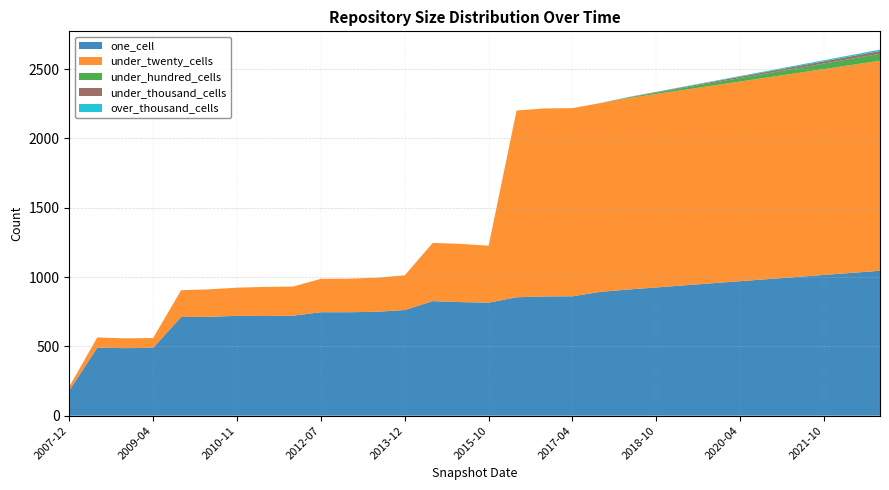

Reading left to right, what are all the values shown in this chart?

one_cell: 2007-12-19=181	2008-04-01=490	2008-10-10=487	2009-04-06=489	2009-09-25=712	2010-04-01=713	2010-11-17=720	2011-06-10=719	2012-01-18=721	2012-07-13=746	2013-02-20=746	2013-07-09=749	2013-12-20=762	2014-09-08=826	2015-04-09=819	2015-10-01=815	2016-04-05=854	2016-10-07=860	2017-04-12=861	2017-10-12=893	2018-04-01=910	2018-10-01=925	2019-04-01=940	2019-10-01=955	2020-04-01=970	2020-10-01=985	2021-04-01=1000	2021-10-01=1015	2022-04-01=1030	2022-10-01=1045
under_twenty_cells: 2007-12-19=28	2008-04-01=74	2008-10-10=71	2009-04-06=71	2009-09-25=193	2010-04-01=198	2010-11-17=203	2011-06-10=210	2012-01-18=210	2012-07-13=241	2013-02-20=242	2013-07-09=246	2013-12-20=250	2014-09-08=420	2015-04-09=420	2015-10-01=411	2016-04-05=1347	2016-10-07=1356	2017-04-12=1357	2017-10-12=1362	2018-04-01=1380	2018-10-01=1395	2019-04-01=1410	2019-10-01=1425	2020-04-01=1440	2020-10-01=1455	2021-04-01=1470	2021-10-01=1485	2022-04-01=1500	2022-10-01=1515
under_hundred_cells: 2007-12-19=0	2008-04-01=0	2008-10-10=0	2009-04-06=0	2009-09-25=0	2010-04-01=0	2010-11-17=0	2011-06-10=0	2012-01-18=0	2012-07-13=0	2013-02-20=0	2013-07-09=0	2013-12-20=0	2014-09-08=0	2015-04-09=0	2015-10-01=0	2016-04-05=0	2016-10-07=0	2017-04-12=0	2017-10-12=0	2018-04-01=5	2018-10-01=10	2019-04-01=15	2019-10-01=20	2020-04-01=25	2020-10-01=30	2021-04-01=35	2021-10-01=40	2022-04-01=45	2022-10-01=50
under_thousand_cells: 2007-12-19=0	2008-04-01=0	2008-10-10=0	2009-04-06=0	2009-09-25=0	2010-04-01=0	2010-11-17=0	2011-06-10=0	2012-01-18=0	2012-07-13=0	2013-02-20=0	2013-07-09=0	2013-12-20=0	2014-09-08=0	2015-04-09=0	2015-10-01=0	2016-04-05=0	2016-10-07=0	2017-04-12=0	2017-10-12=0	2018-04-01=2	2018-10-01=4	2019-04-01=6	2019-10-01=8	2020-04-01=10	2020-10-01=12	2021-04-01=14	2021-10-01=16	2022-04-01=18	2022-10-01=20
over_thousand_cells: 2007-12-19=0	2008-04-01=0	2008-10-10=0	2009-04-06=0	2009-09-25=0	2010-04-01=0	2010-11-17=0	2011-06-10=0	2012-01-18=0	2012-07-13=0	2013-02-20=0	2013-07-09=0	2013-12-20=0	2014-09-08=0	2015-04-09=0	2015-10-01=0	2016-04-05=0	2016-10-07=0	2017-04-12=0	2017-10-12=0	2018-04-01=1	2018-10-01=2	2019-04-01=3	2019-10-01=4	2020-04-01=5	2020-10-01=6	2021-04-01=7	2021-10-01=8	2022-04-01=9	2022-10-01=10